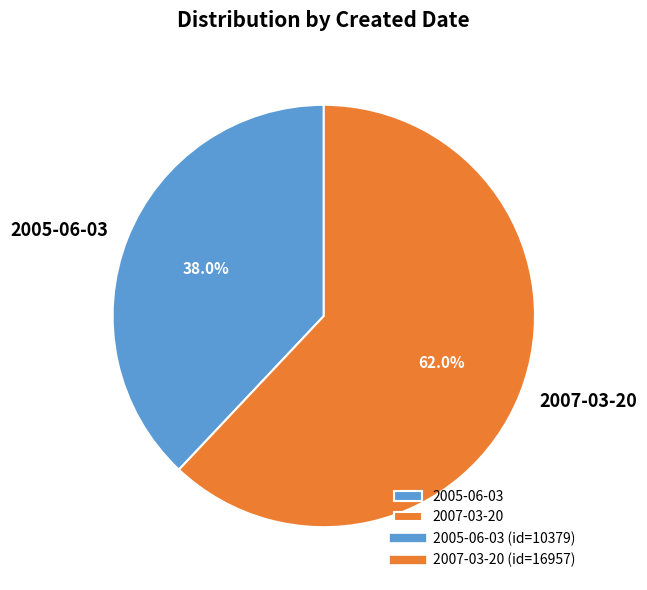

What portion of the pie excludes 2005-06-03?

62.0%